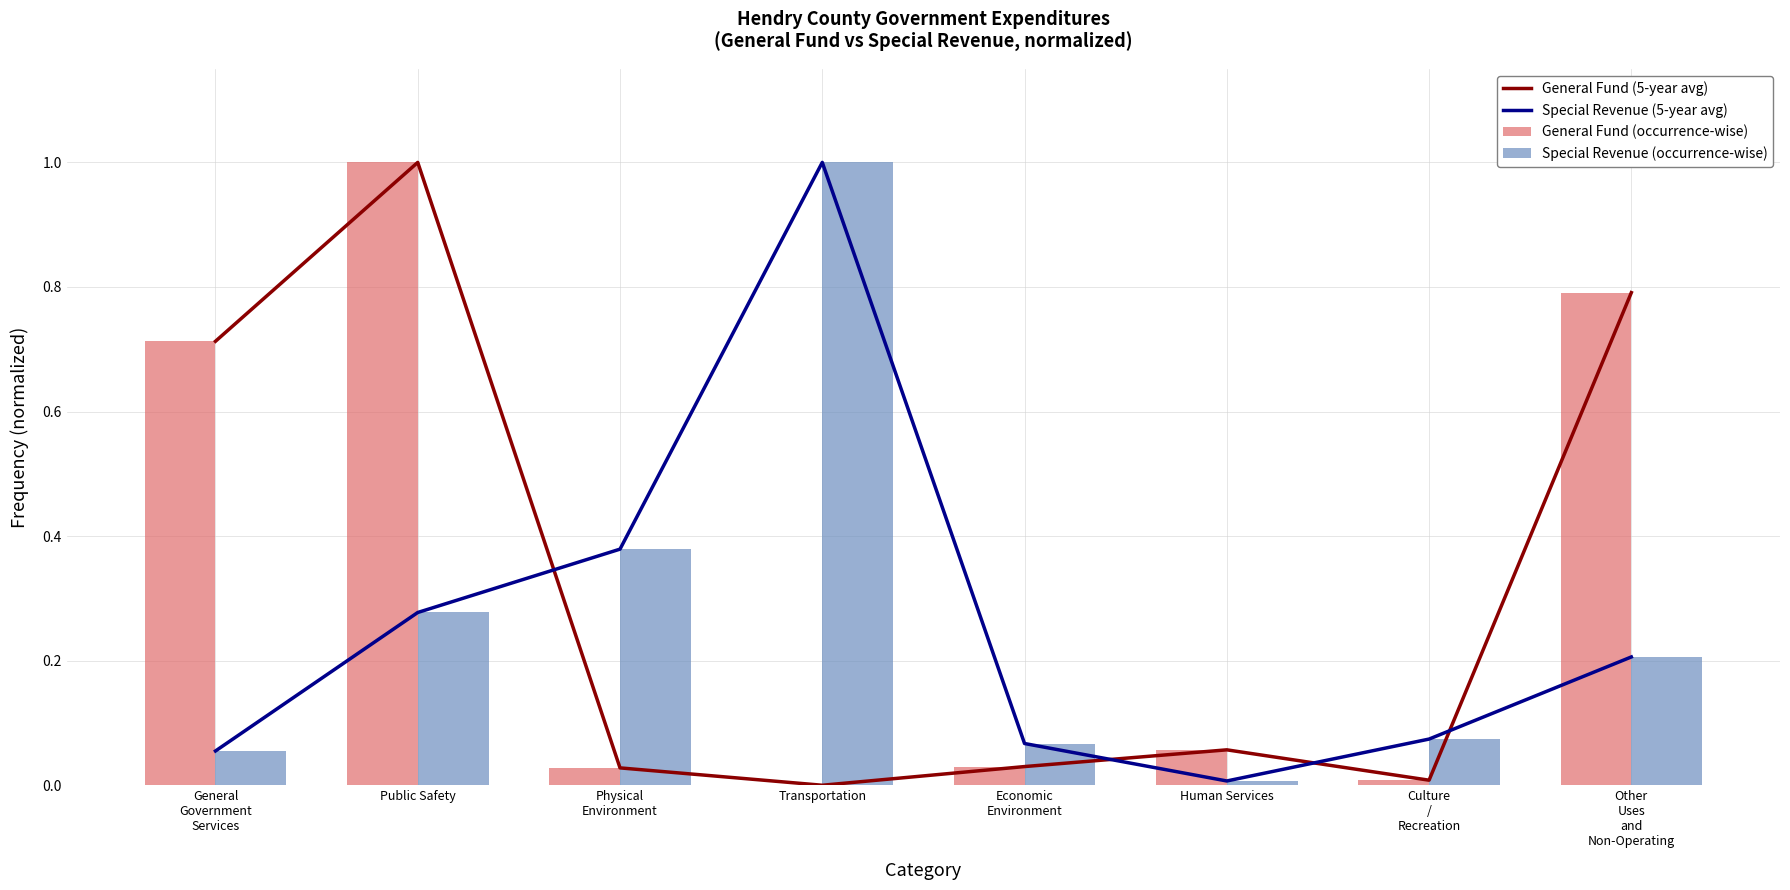

Does the chart contain any negative values?

No